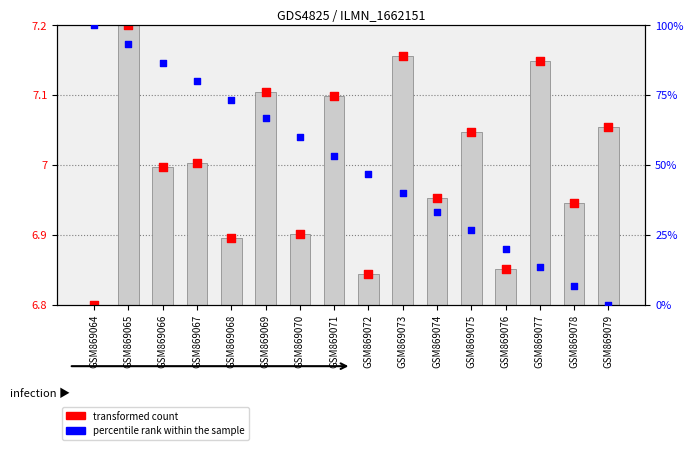

At how many categories does at least one series exceed 7?

15